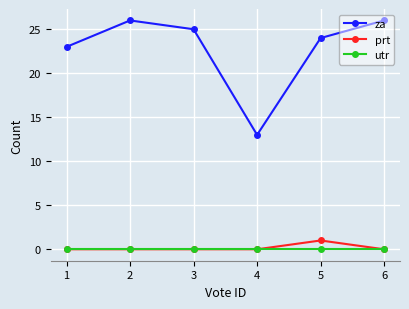

Is it true that za equals 40 at 5?

False